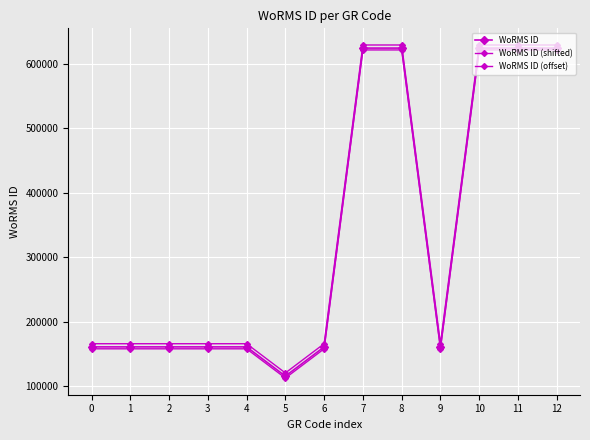

What is the sum of all WoRMS ID (offset) values?

4325764.8